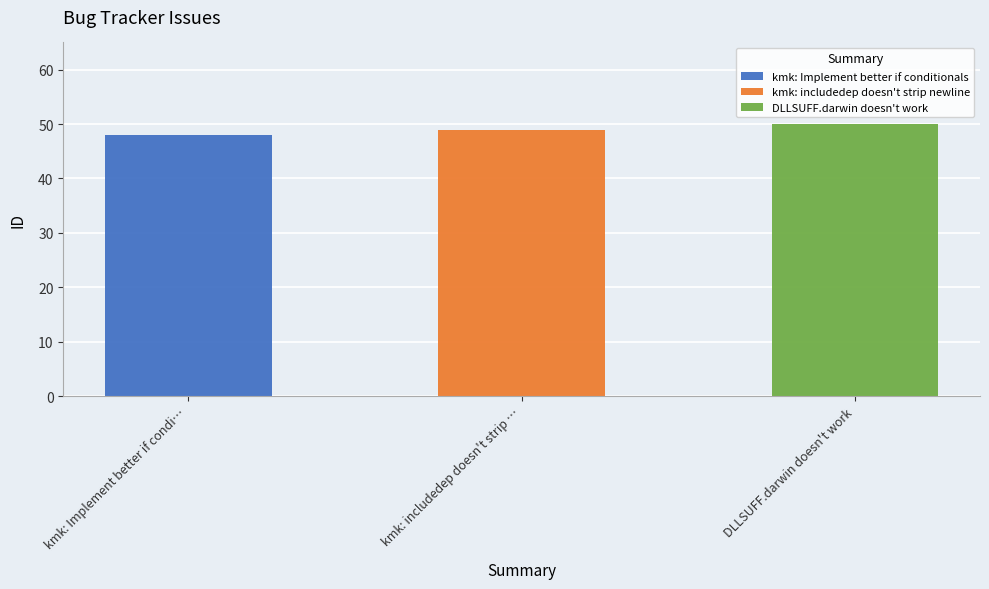

How many data points are less than 49?

1